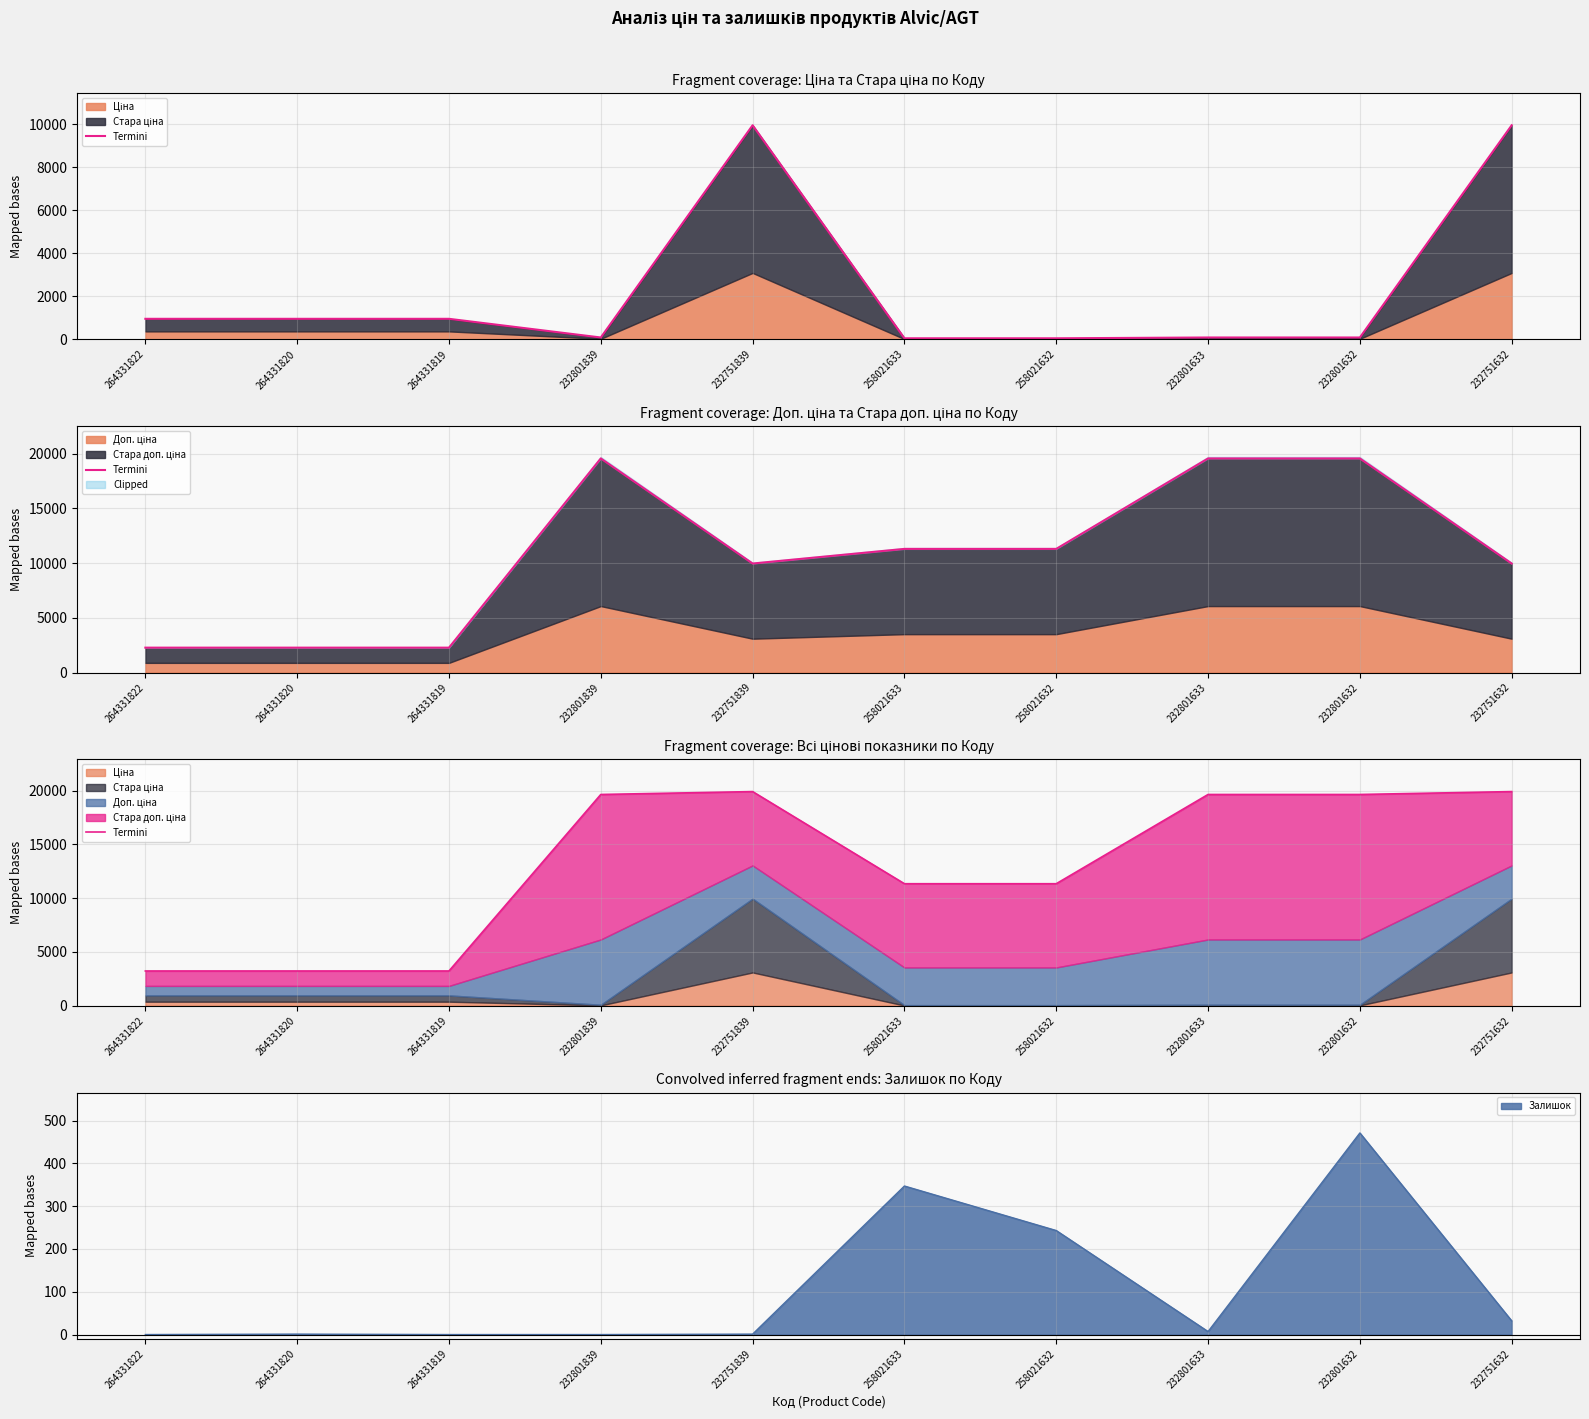

Reading left to right, extract all data points from this chart.

264331822=3228.6	264331820=3228.6	264331819=3228.6	232801839=19652.2	232751839=19921.1	258021633=11348.0	258021632=11348.0	232801633=19652.2	232801632=19652.2	232751632=19921.1